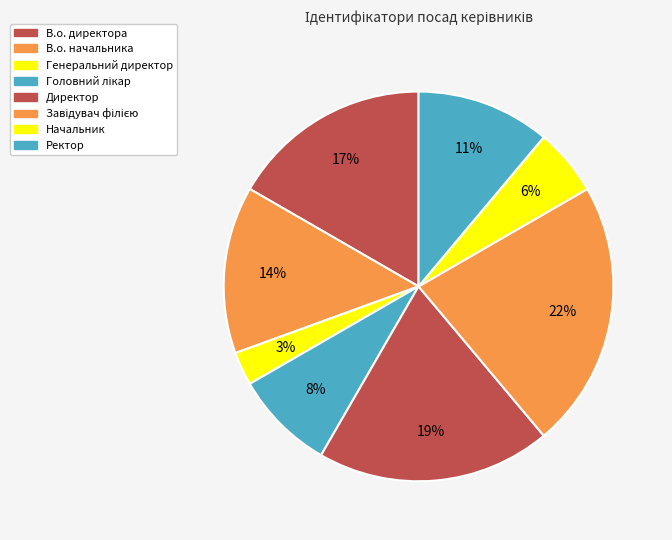

To the nearest percent, what percentage of the pie is Директор?

19%